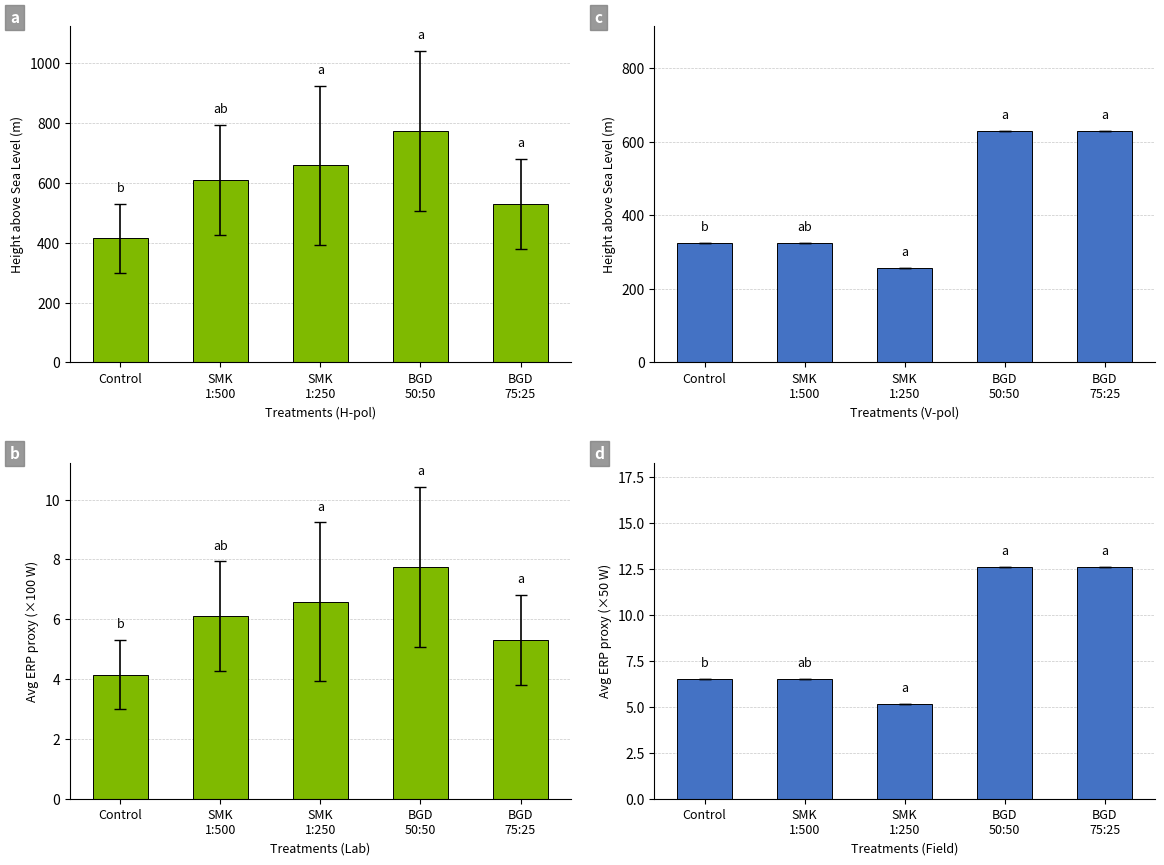

Is the value of Height above Sea Level (m) at Control greater than the value of Avg ERP proxy (×50 W) at Control?

Yes